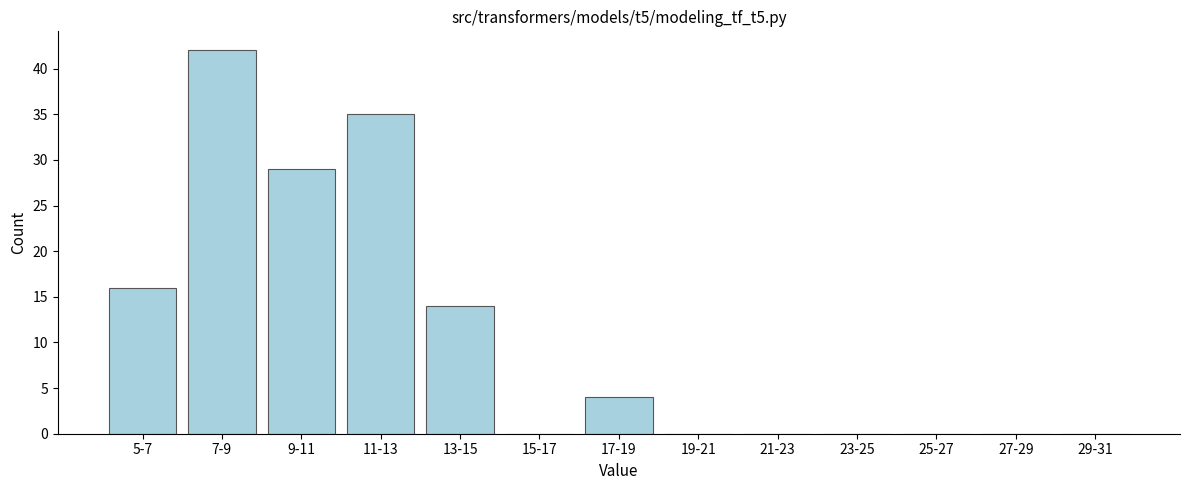

Reading left to right, what are all the values shown in this chart?

5-7=16	7-9=42	9-11=29	11-13=35	13-15=14	15-17=0	17-19=4	19-21=0	21-23=0	23-25=0	25-27=0	27-29=0	29-31=0